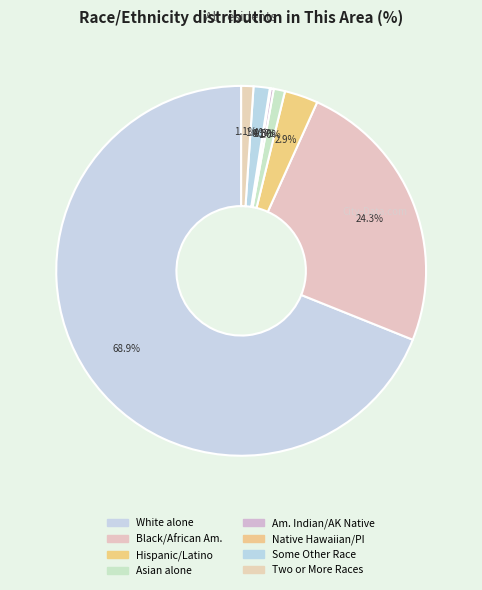

Which category accounts for the majority?

White alone